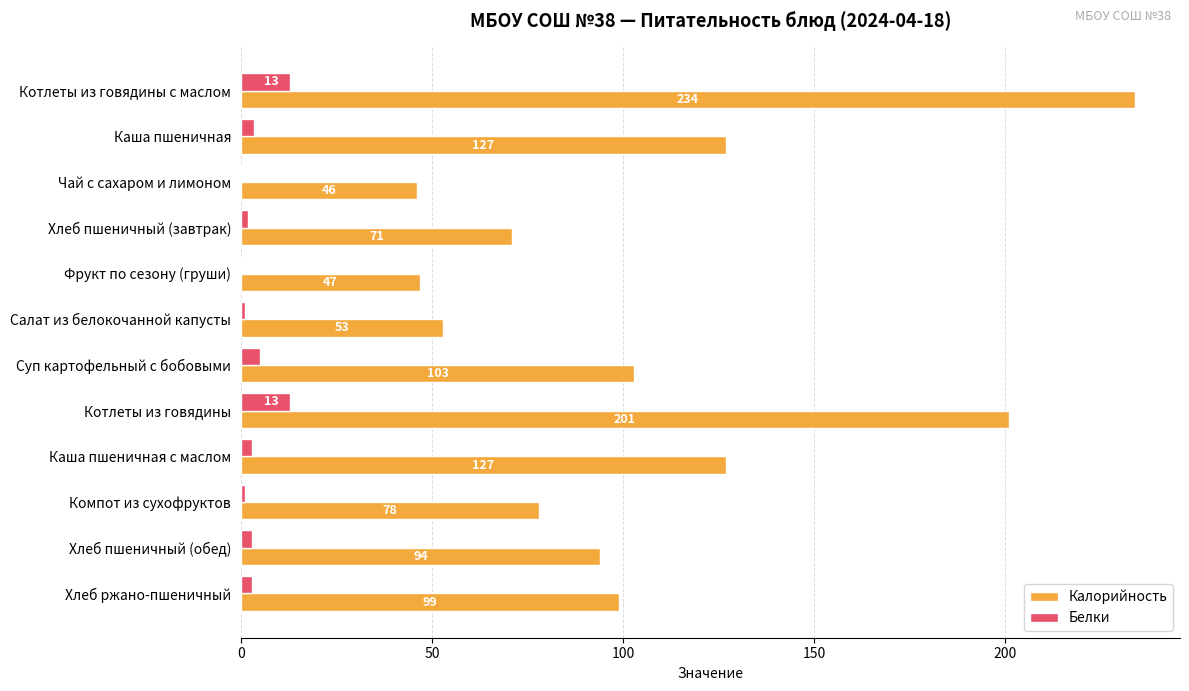

What is the sum of the Белки values at Котлеты из говядины and Чай с сахаром и лимоном?

13.0